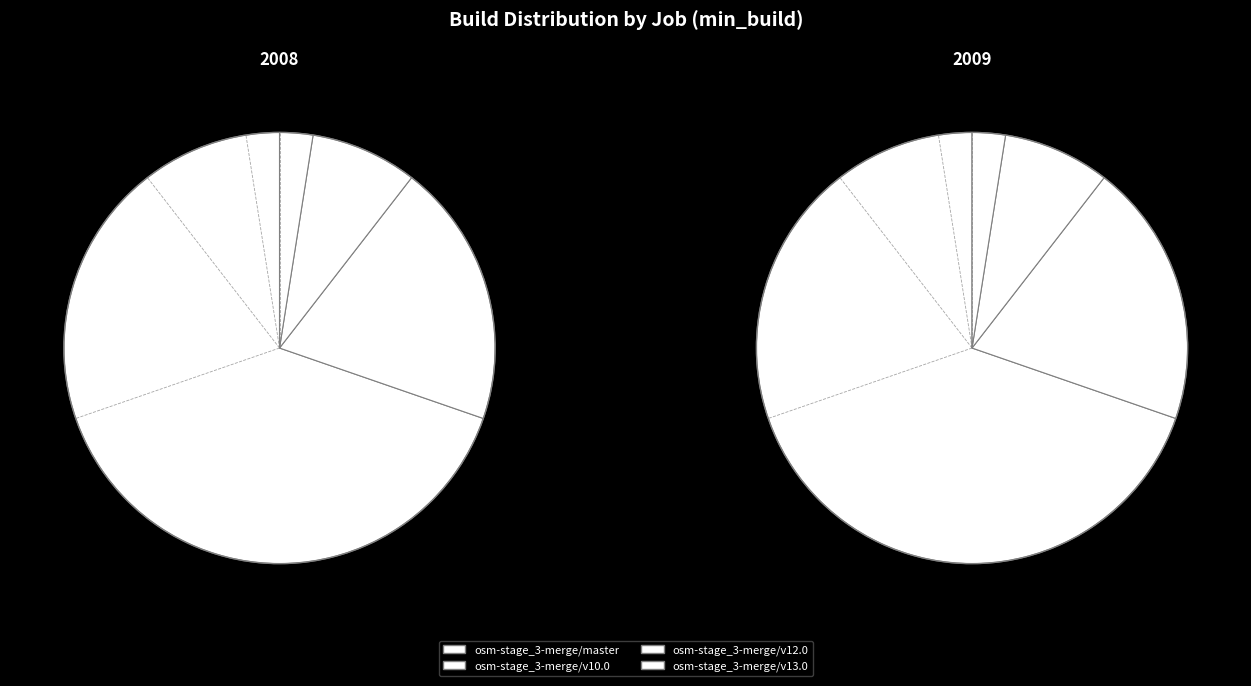

Which slice is the largest?

osm-stage_3-merge/master